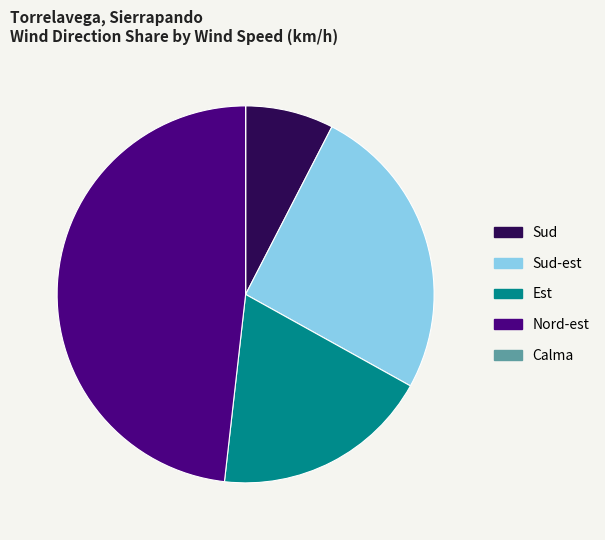

True or false: Nord-est accounts for 61% of the total.

False